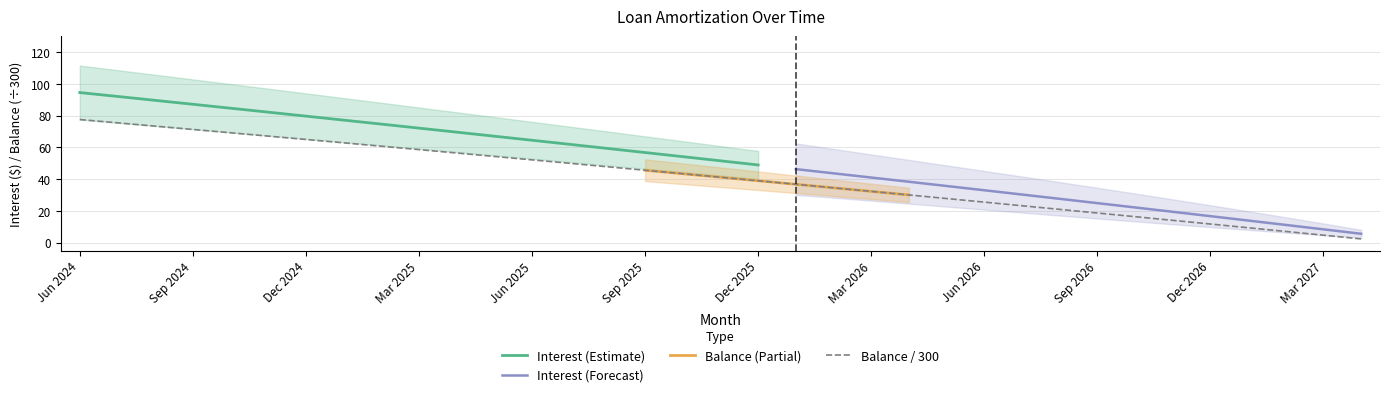

How many data points are above 41?

18